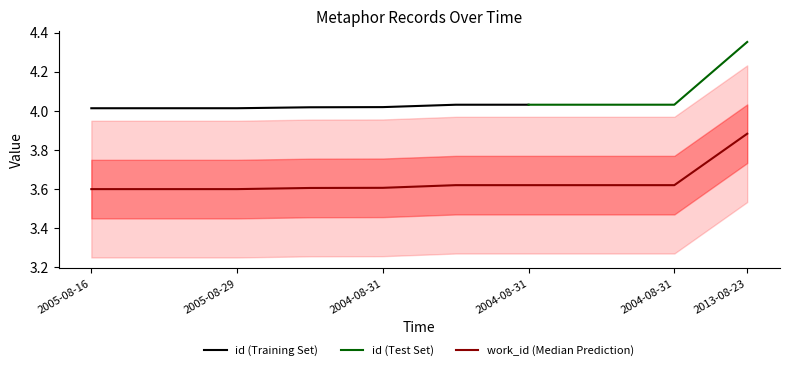

What is the difference between the maximum and second lowest values?

0.3